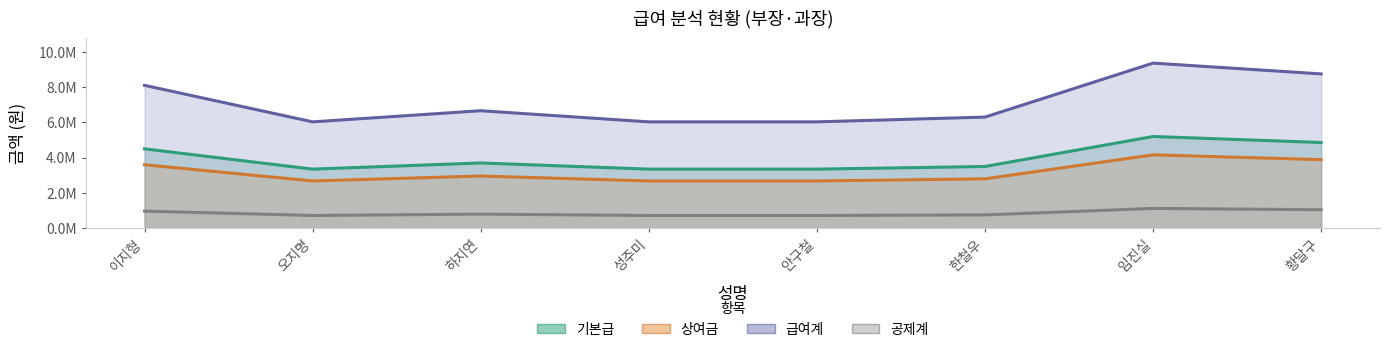

Which has a higher value, 한철우 or 하지연?

하지연